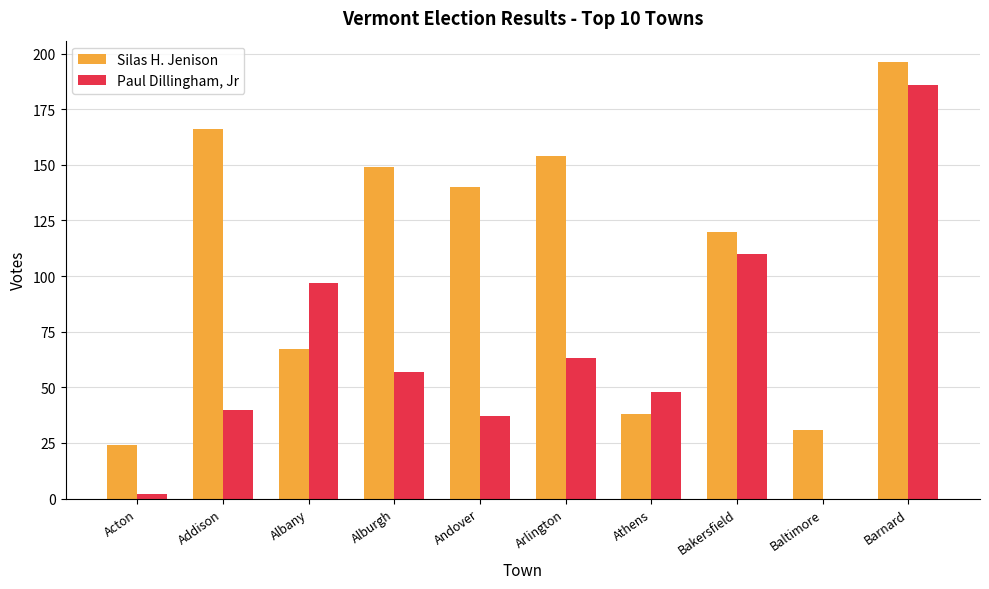

What is the total value across all series at Albany?

164